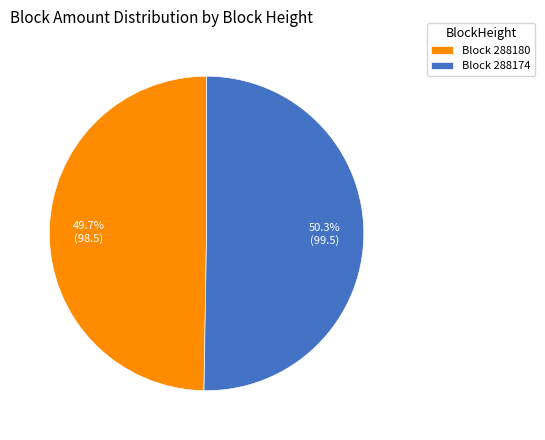

Which category has the biggest portion of the pie?

Block 288174